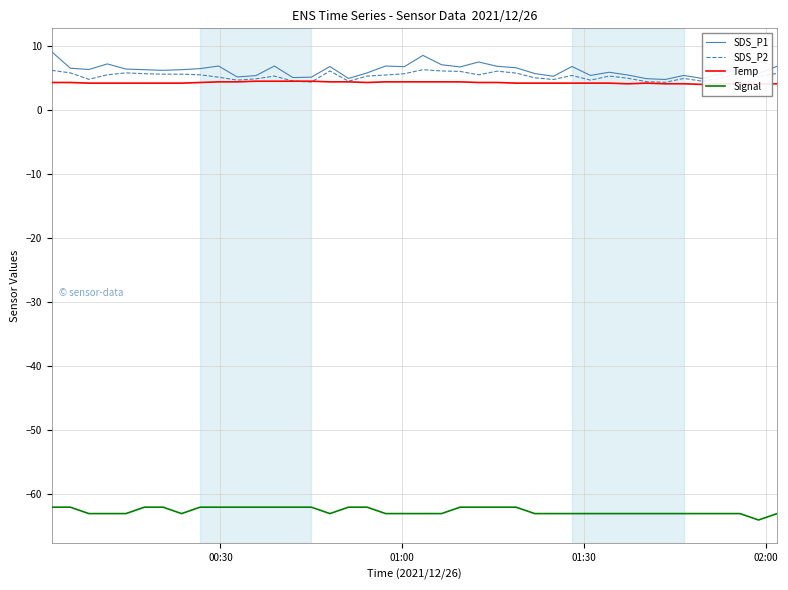

True or false: SDS_P1 and SDS_P2 cross at least once.

False